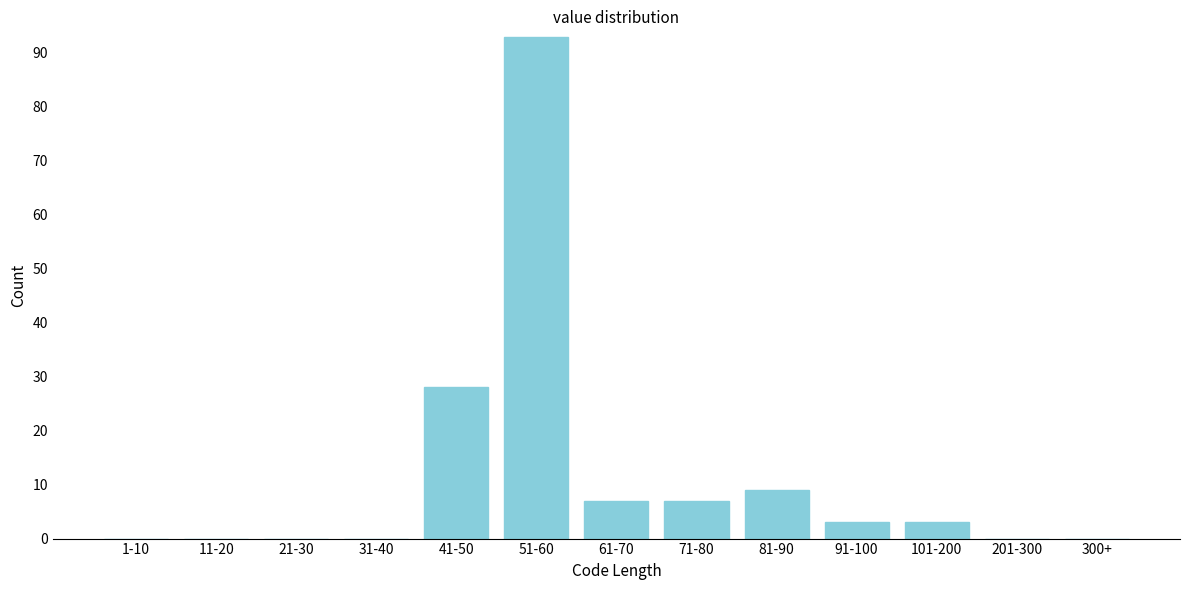

Reading left to right, what are all the values shown in this chart?

1-10=0	11-20=0	21-30=0	31-40=0	41-50=28	51-60=93	61-70=7	71-80=7	81-90=9	91-100=3	101-200=3	201-300=0	300+=0